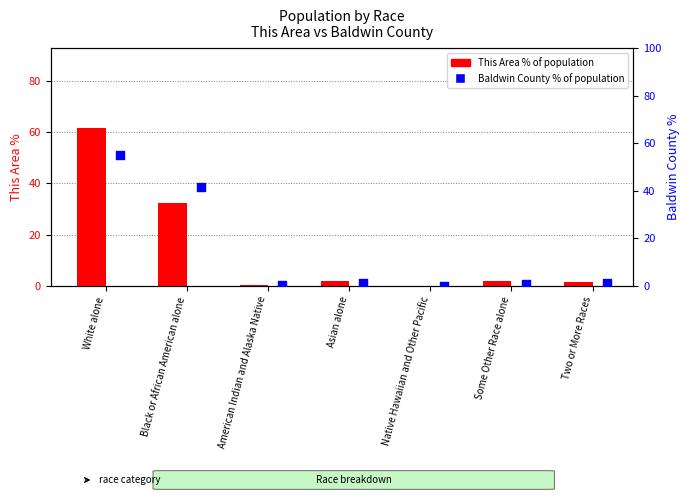

At how many categories does at least one series exceed 35?

2